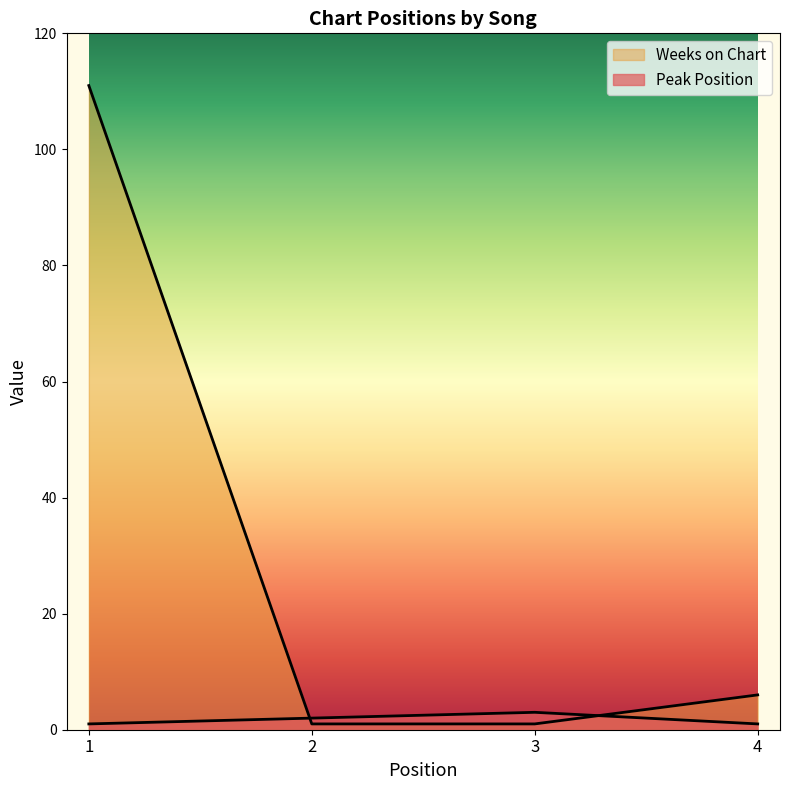

Which series has the largest range (max minus min)?

Weeks on Chart